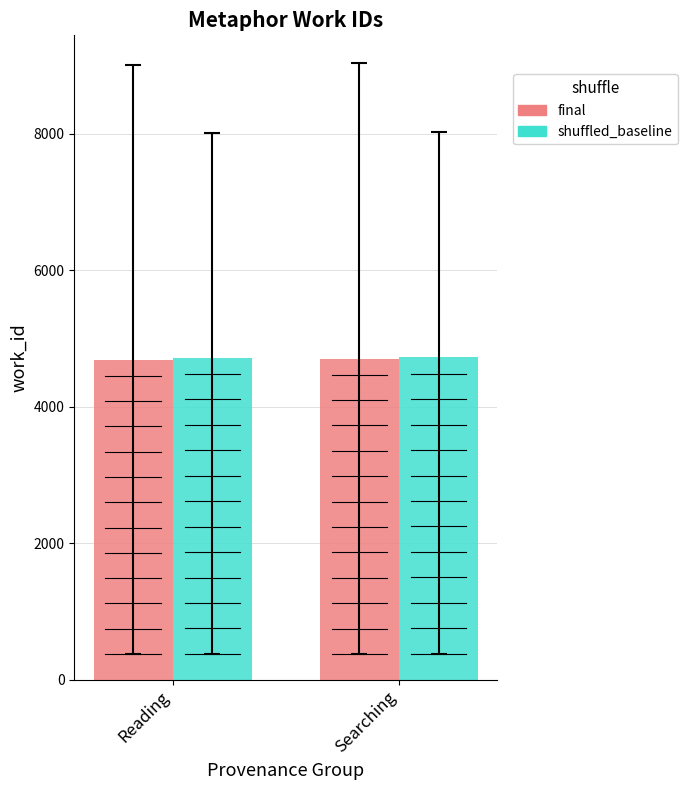

How many bars are there in each group?

2